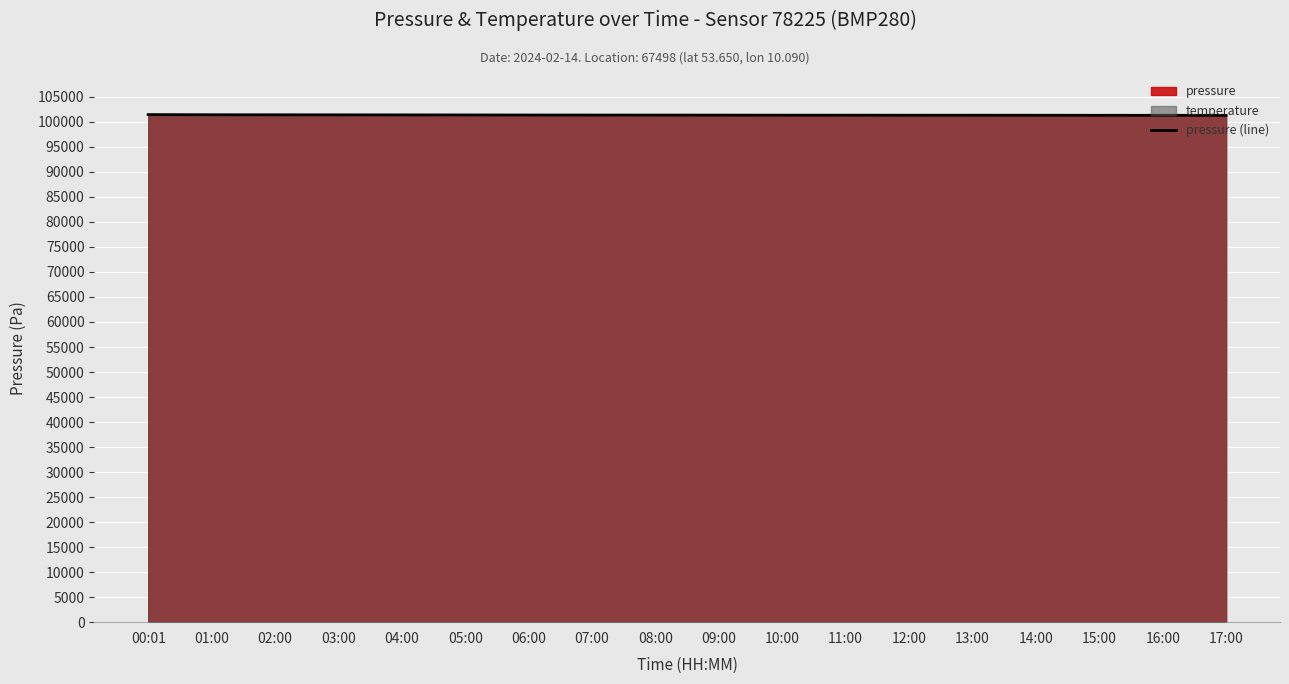

True or false: pressure (line) has a value of 157317.4 at 01:00.

False